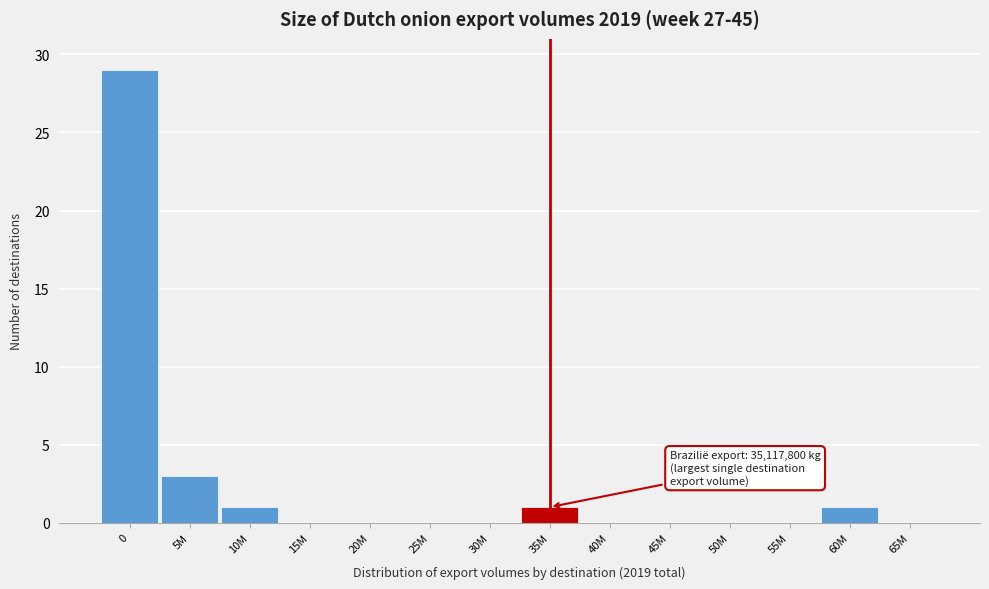

Reading left to right, list all the values displayed in this chart.

0=29	5M=3	10M=1	15M=0	20M=0	25M=0	30M=0	35M=1	40M=0	45M=0	50M=0	55M=0	60M=1	65M=0